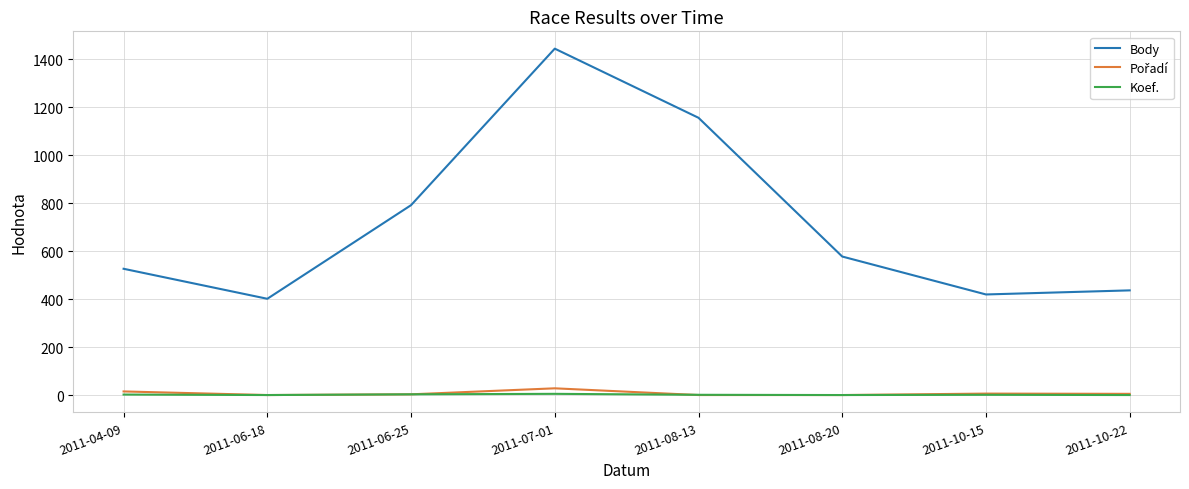

What is the approximate value of Body at 2011-08-13, to the nearest 100?

1200